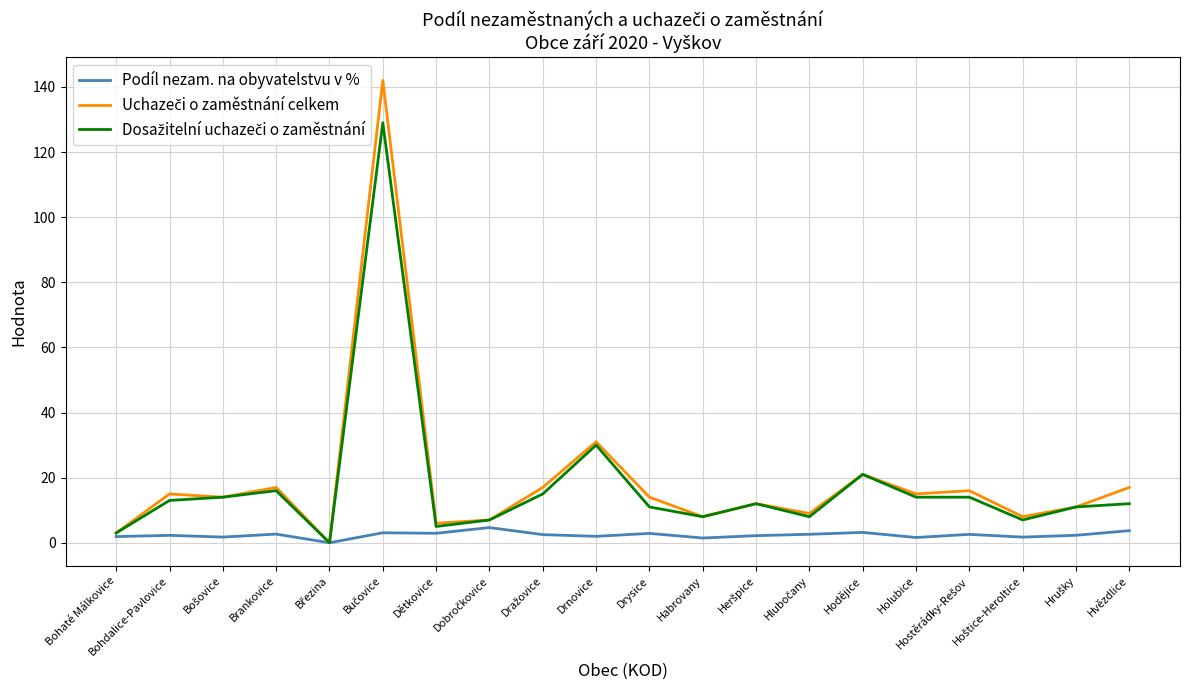

True or false: Podíl nezam. na obyvatelstvu v % has a value of 3.7 at Hvězdlice.

True